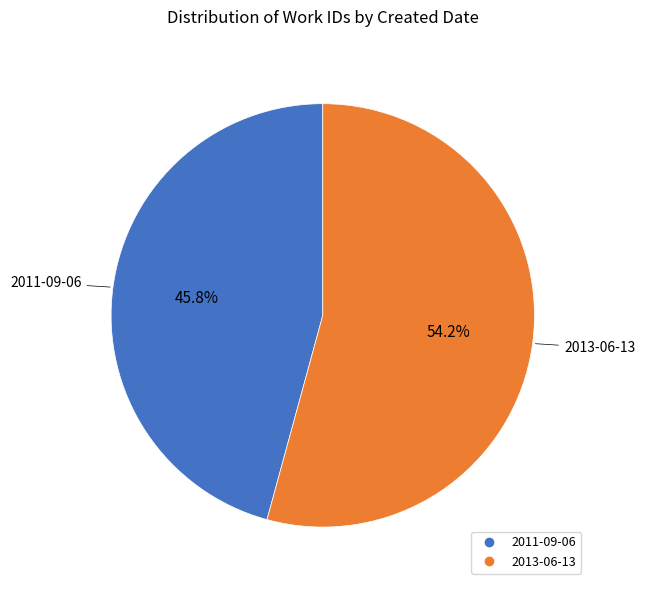

How many slices are in this pie chart?

2